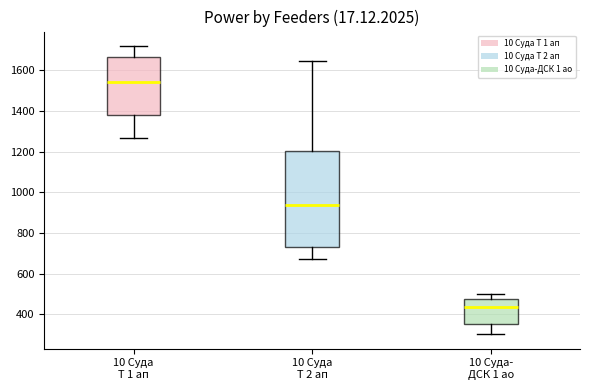

Where is the lower edge of the box for 10 Суда Т 1 ап on the y-axis? The values are not printed on the chart, so give them approximately, as read against the axis.

1380